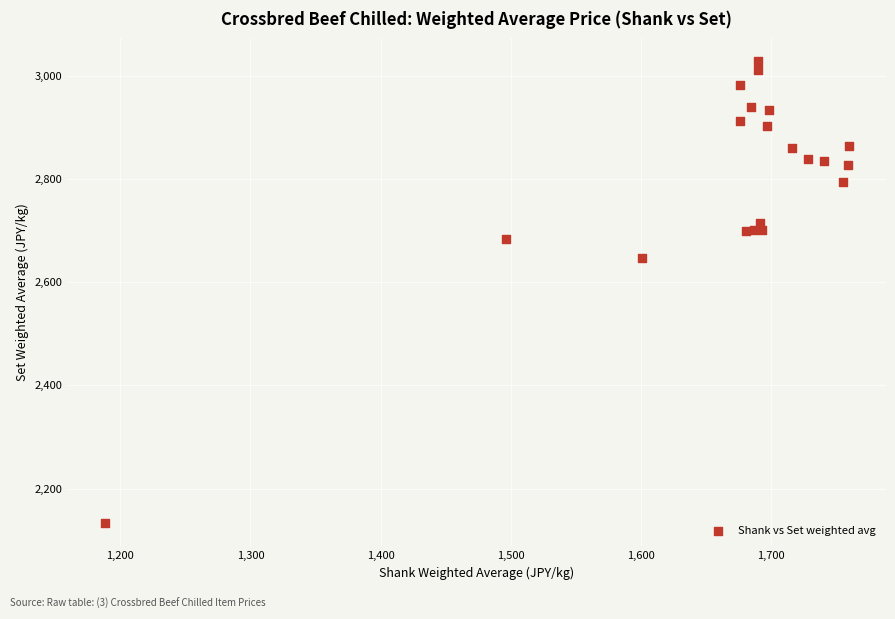

What Y value in the scatter plot is closest to 2580?

2646.0